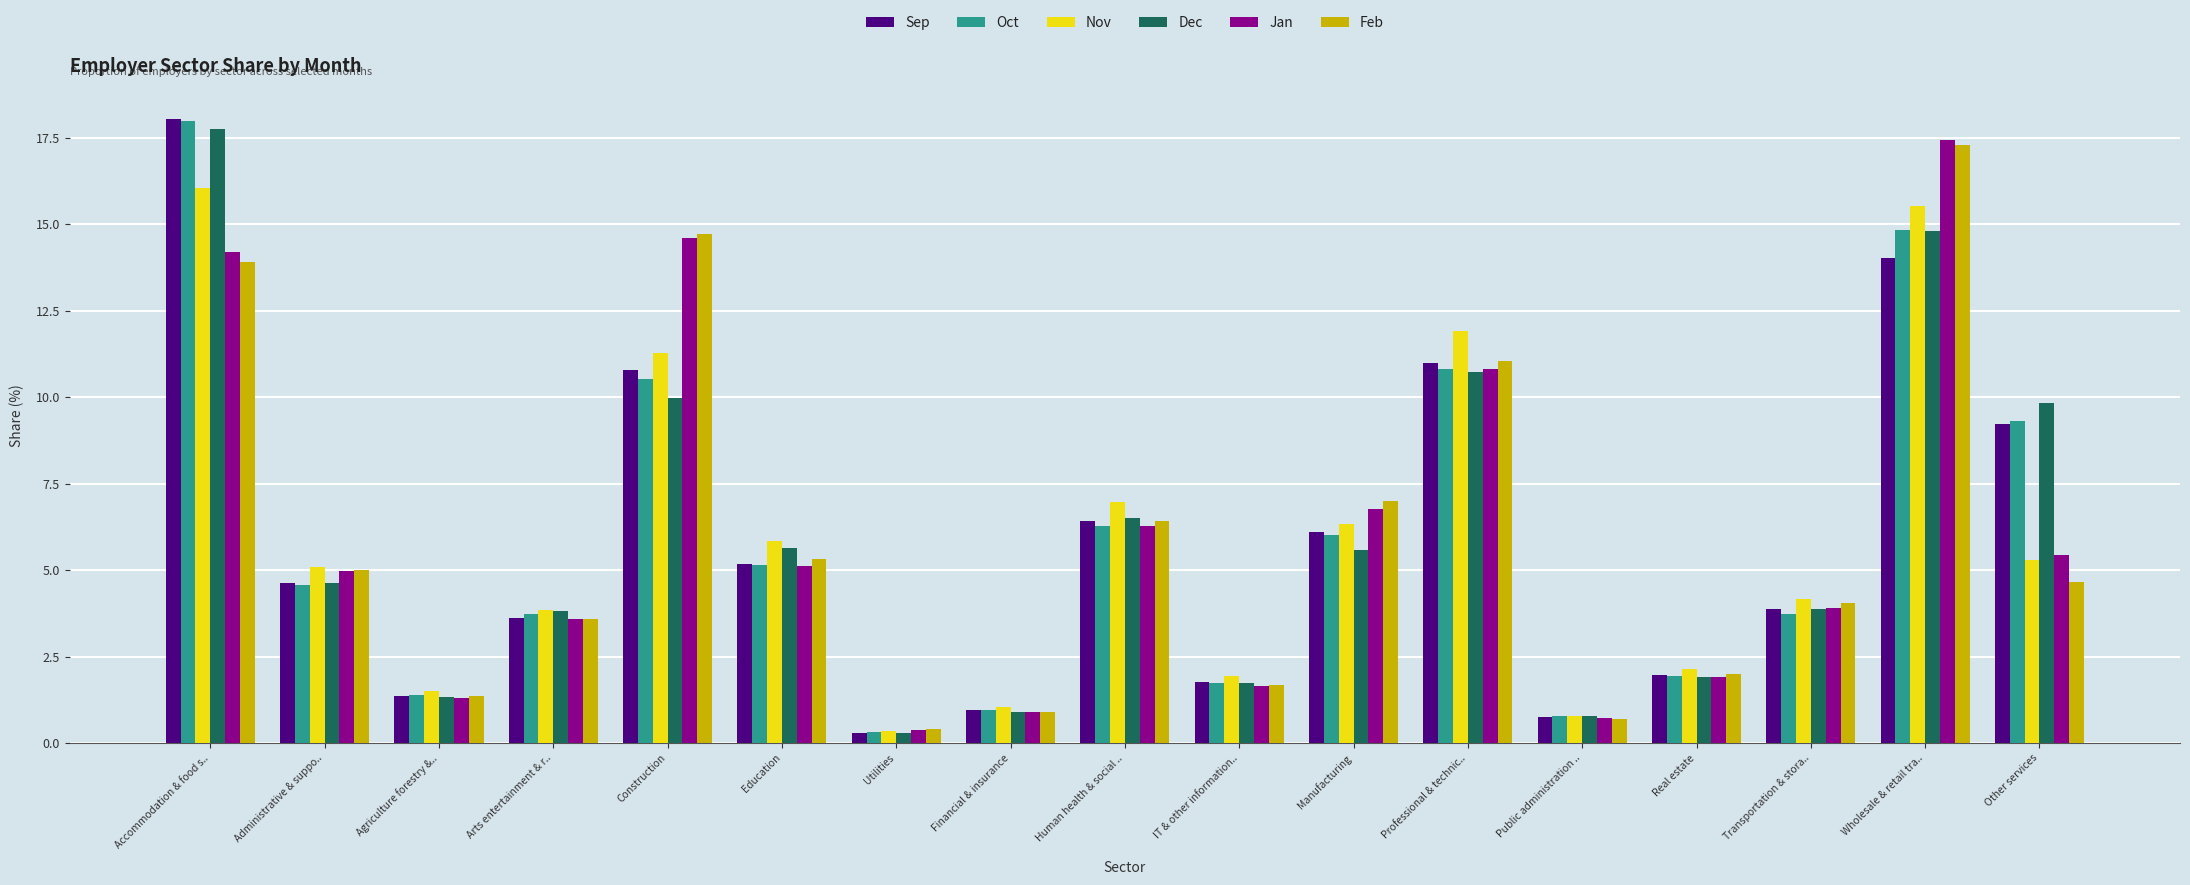

Which series changed the most between Administrative & suppo.. and Public administration ..?

Feb